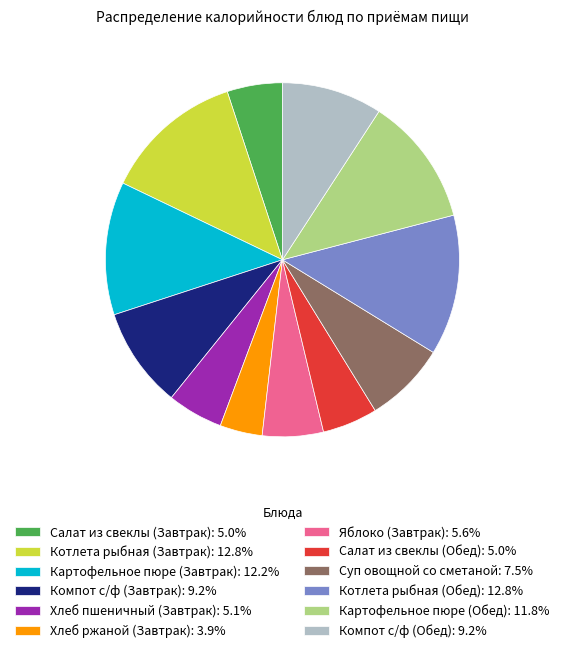

The Котлета рыбная (Обед) slice represents 13% of the pie. True or false?

True